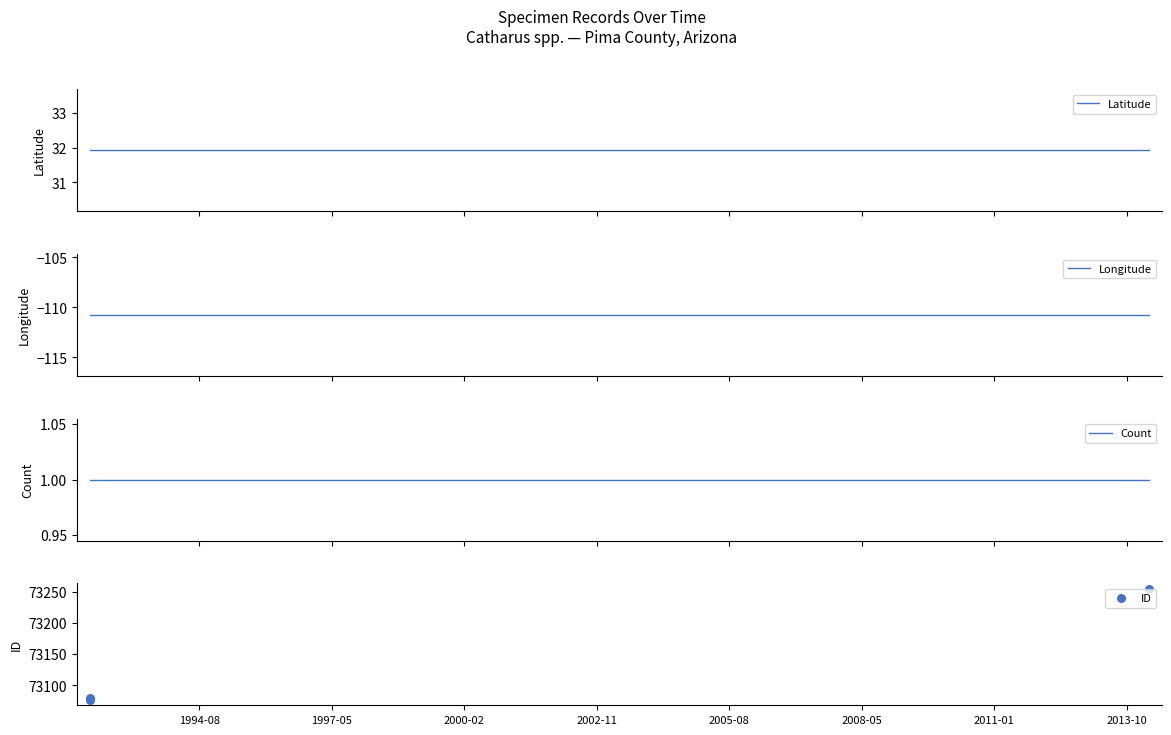

Which series contains the highest Y value?

ID